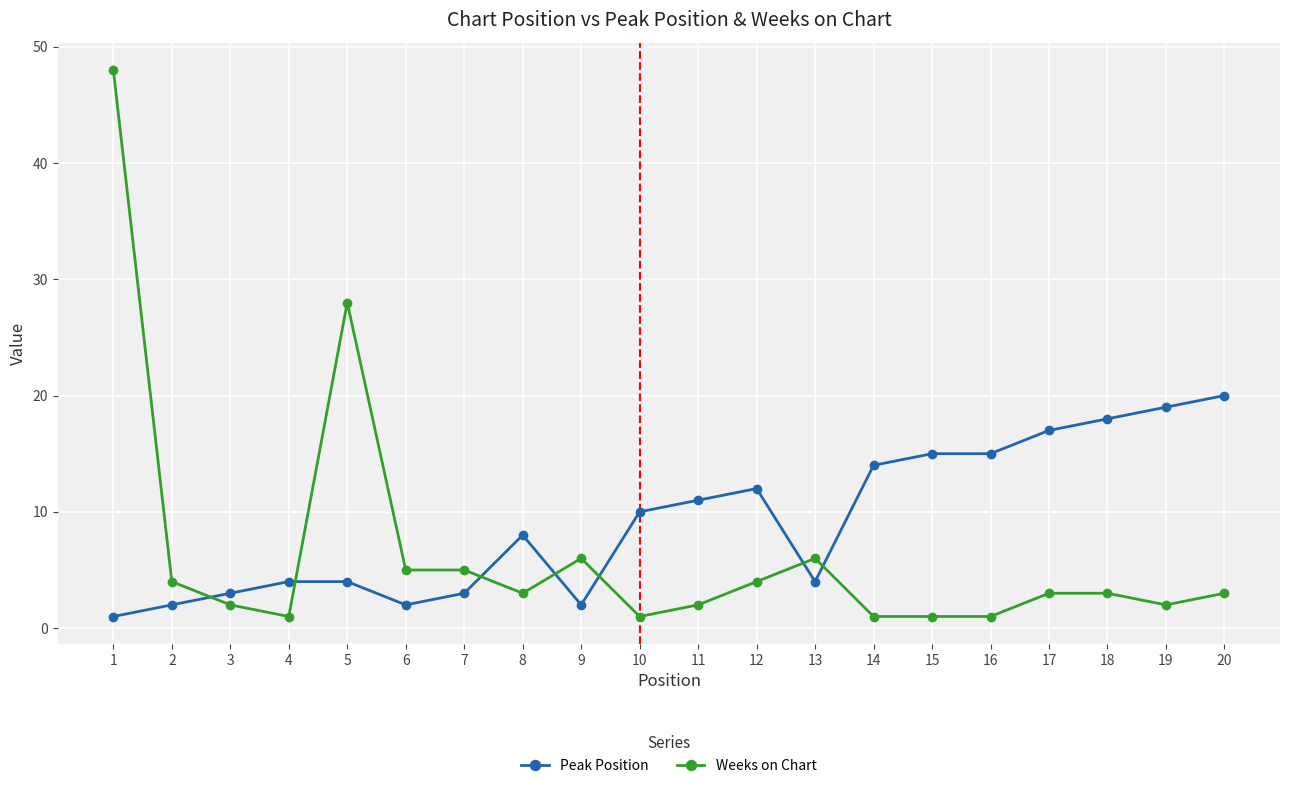

At which category is the sum across all series the highest?

1